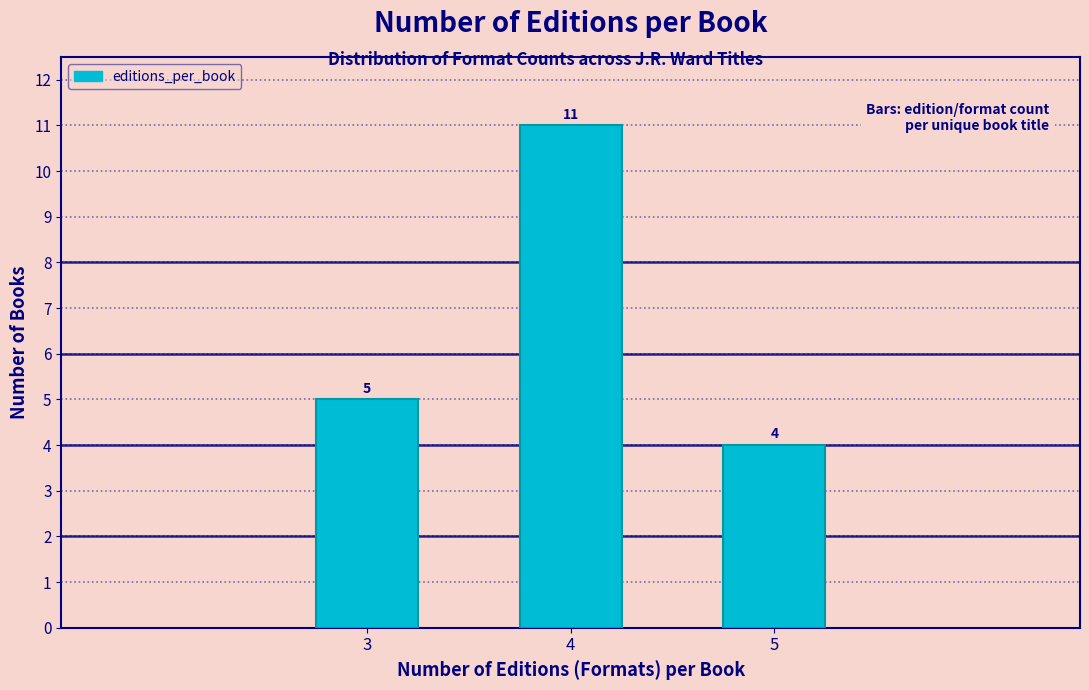

Reading left to right, what are all the values shown in this chart?

3=5	4=11	5=4